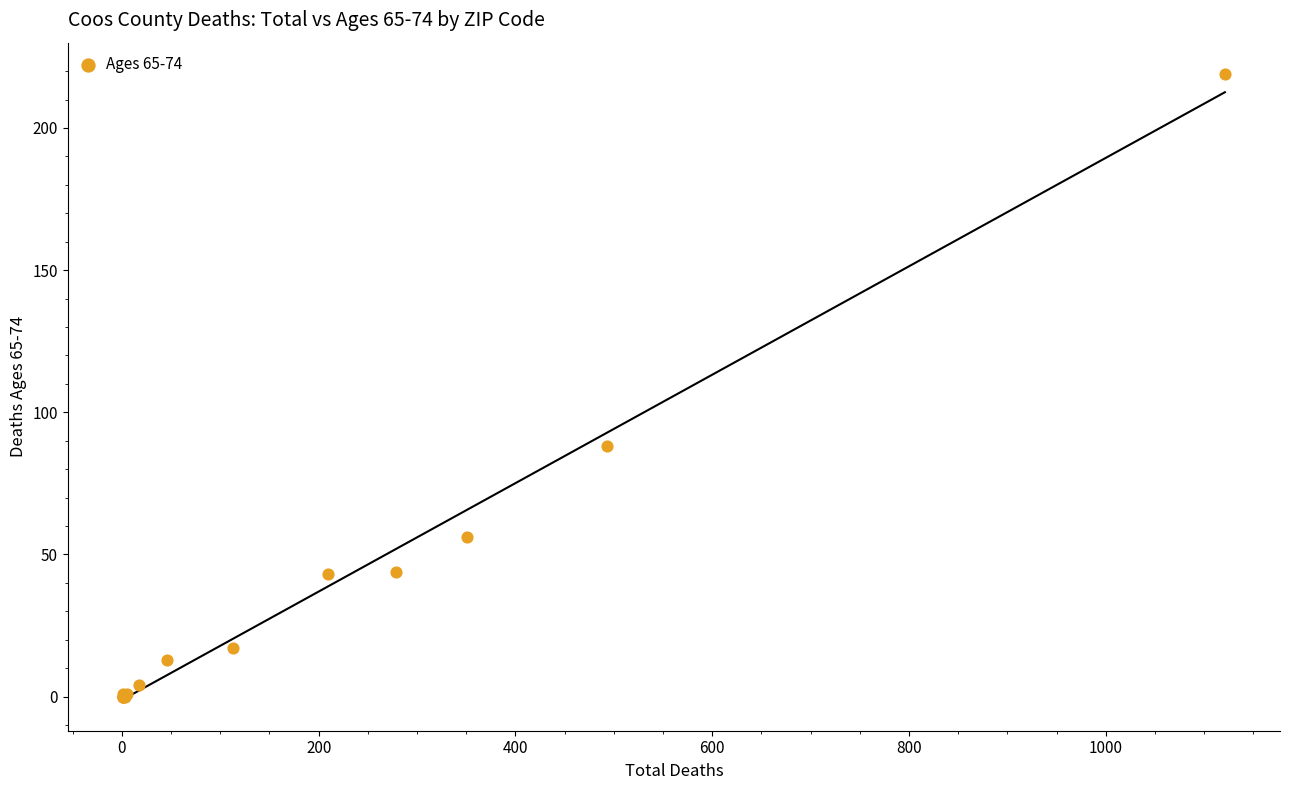

What Y value in the scatter plot is closest to 109?

88